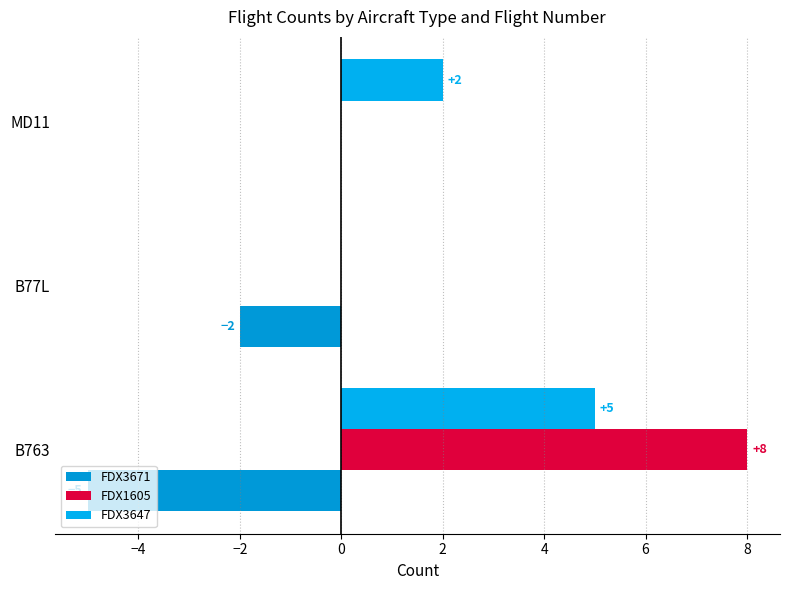

What is the difference between the maximum and minimum values in the FDX1605 series?

8